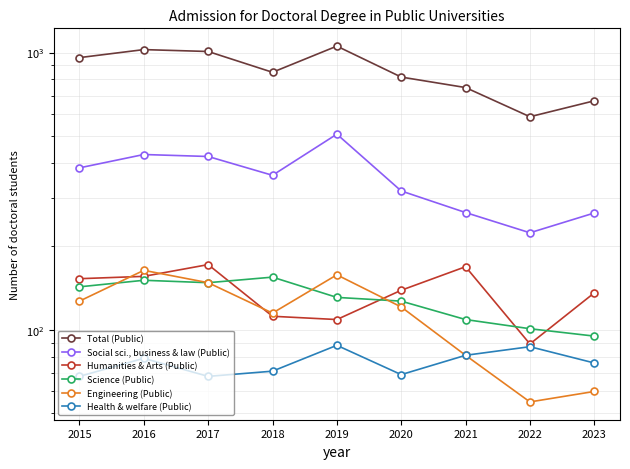

Read the Health & welfare (Public) value at 2020, to the nearest 5.

70